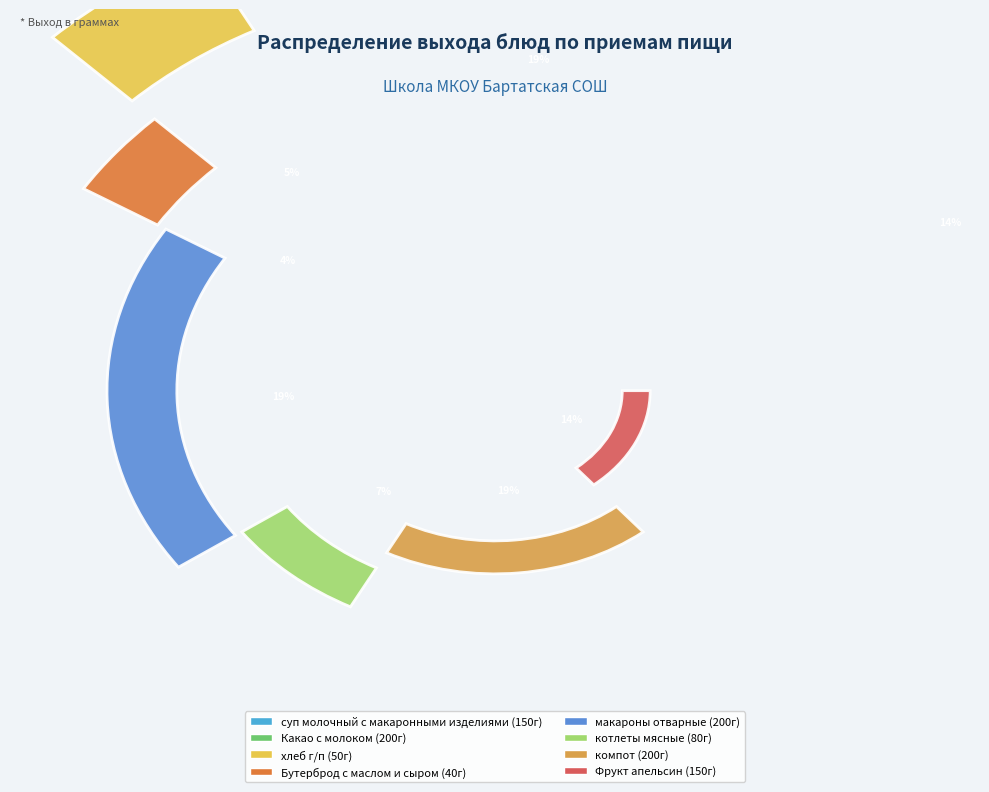

Does суп молочный с макаронными изделиями account for over 50% of the chart?

No